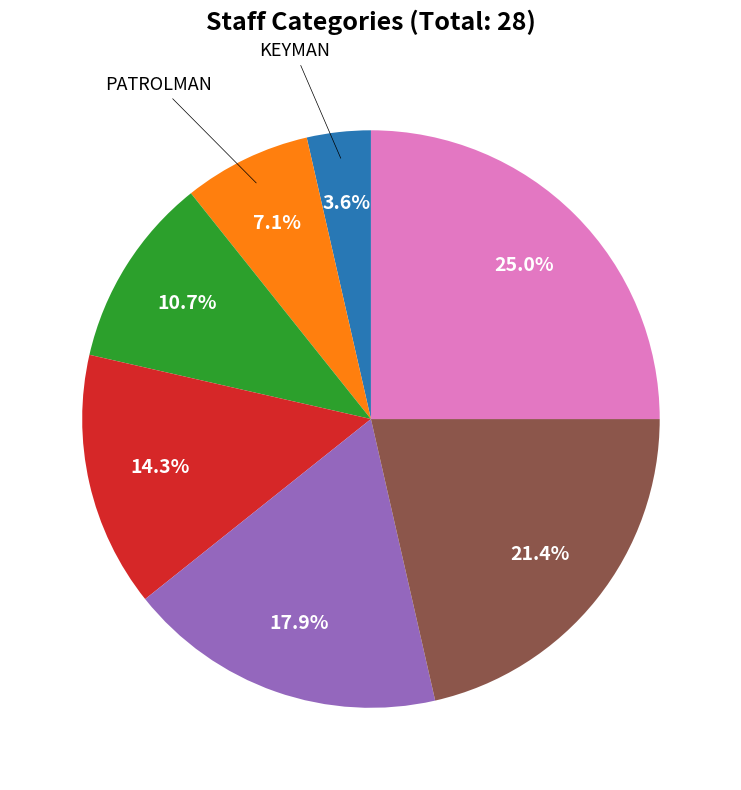

Is there a majority slice in this chart?

No